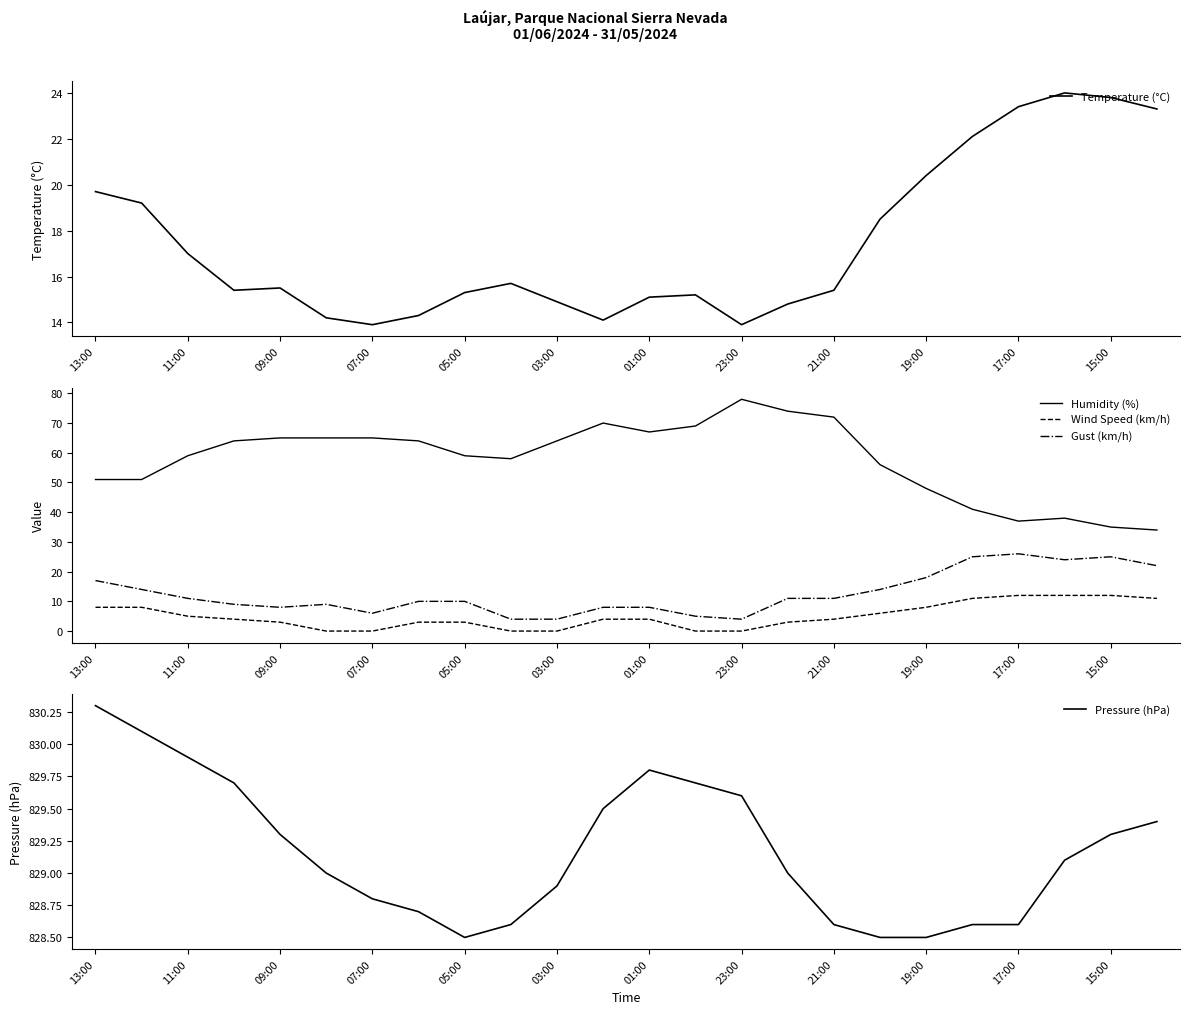

Reading left to right, extract all data points from this chart.

Temperature (°C): 19.7	19.2	17.0	15.4	15.5	14.2	13.9	14.3	15.3	15.7	14.9	14.1	15.1	15.2	13.9	14.8	15.4	18.5	20.4	22.1	23.4	24.0	23.8	23.3
Humidity (%): 51.0	51.0	59.0	64.0	65.0	65.0	65.0	64.0	59.0	58.0	64.0	70.0	67.0	69.0	78.0	74.0	72.0	56.0	48.0	41.0	37.0	38.0	35.0	34.0
Wind Speed (km/h): 8.0	8.0	5.0	4.0	3.0	0.0	0.0	3.0	3.0	0.0	0.0	4.0	4.0	0.0	0.0	3.0	4.0	6.0	8.0	11.0	12.0	12.0	12.0	11.0
Gust (km/h): 17.0	14.0	11.0	9.0	8.0	9.0	6.0	10.0	10.0	4.0	4.0	8.0	8.0	5.0	4.0	11.0	11.0	14.0	18.0	25.0	26.0	24.0	25.0	22.0
Pressure (hPa): 830.3	830.1	829.9	829.7	829.3	829.0	828.8	828.7	828.5	828.6	828.9	829.5	829.8	829.7	829.6	829.0	828.6	828.5	828.5	828.6	828.6	829.1	829.3	829.4